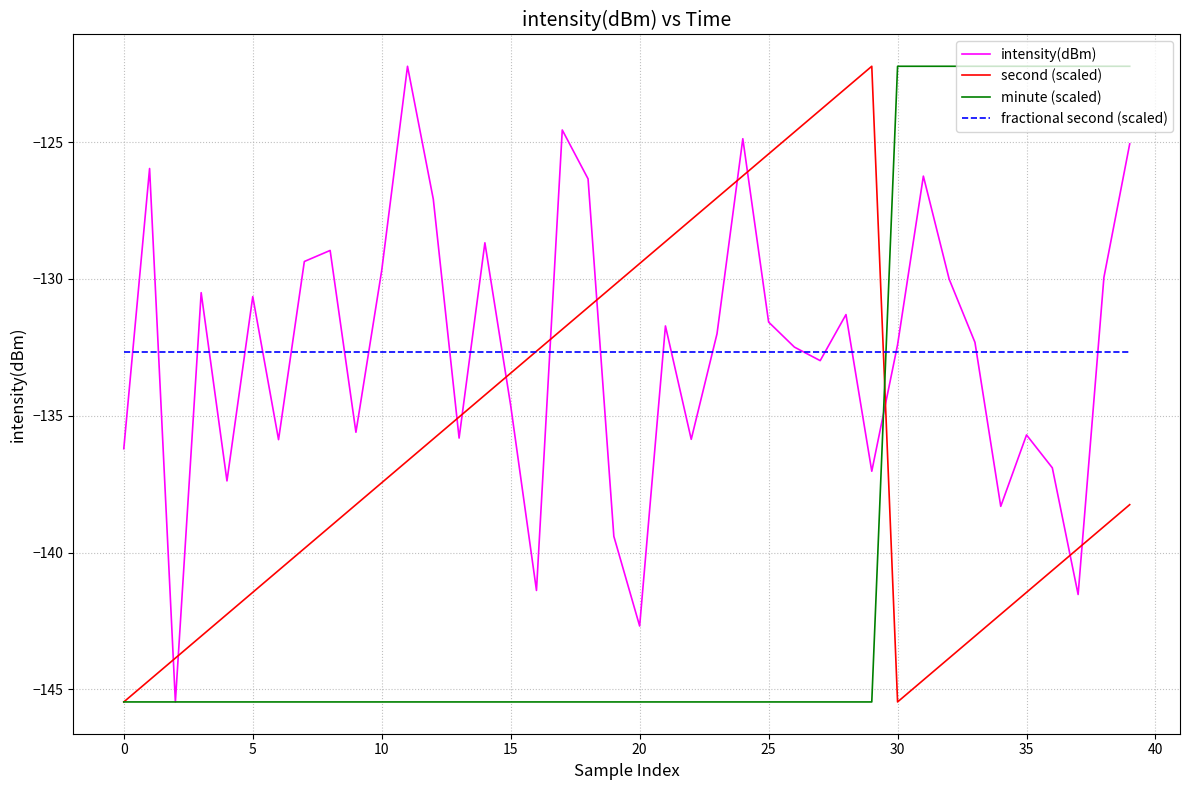

What is the smallest value displayed?

-145.5